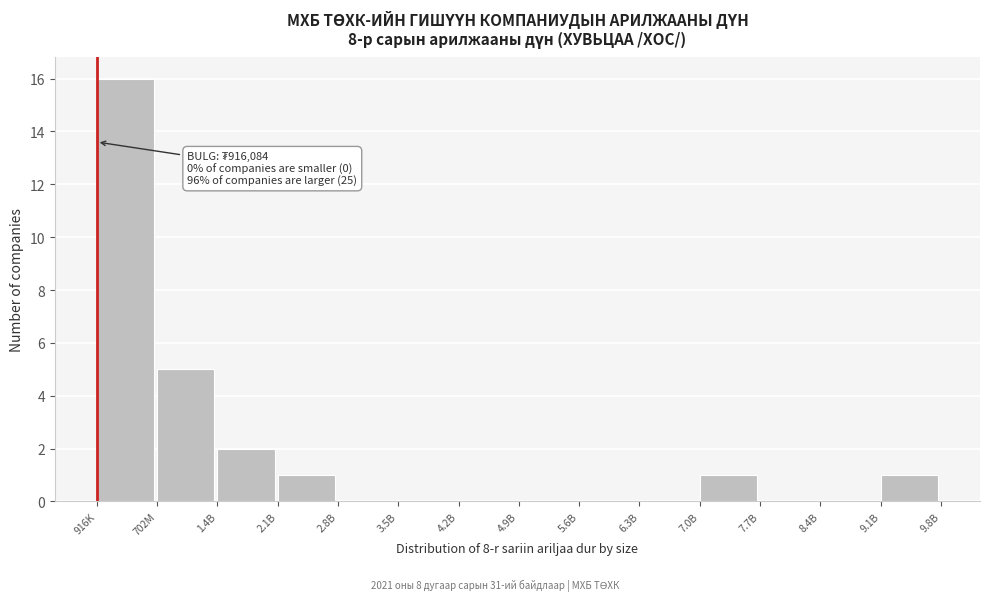

Reading left to right, list all the values displayed in this chart.

916K=16	702M=5	1.4B=2	2.1B=1	2.8B=0	3.5B=0	4.2B=0	4.9B=0	5.6B=0	6.3B=0	7.0B=1	7.7B=0	8.4B=0	9.1B=1